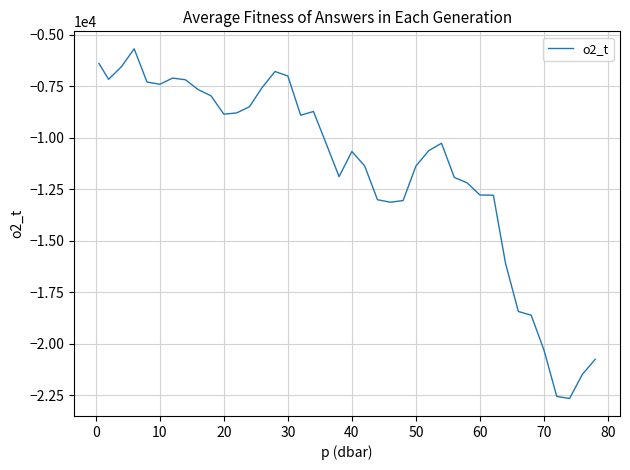

What is the difference between the maximum and minimum values?

16960.0